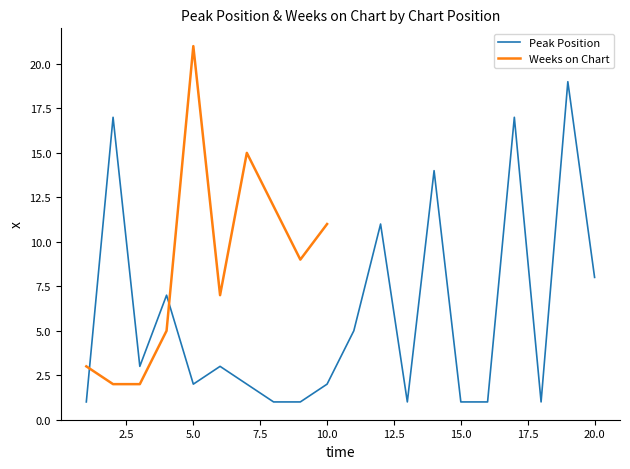

What is the difference between the maximum and second lowest values?

18